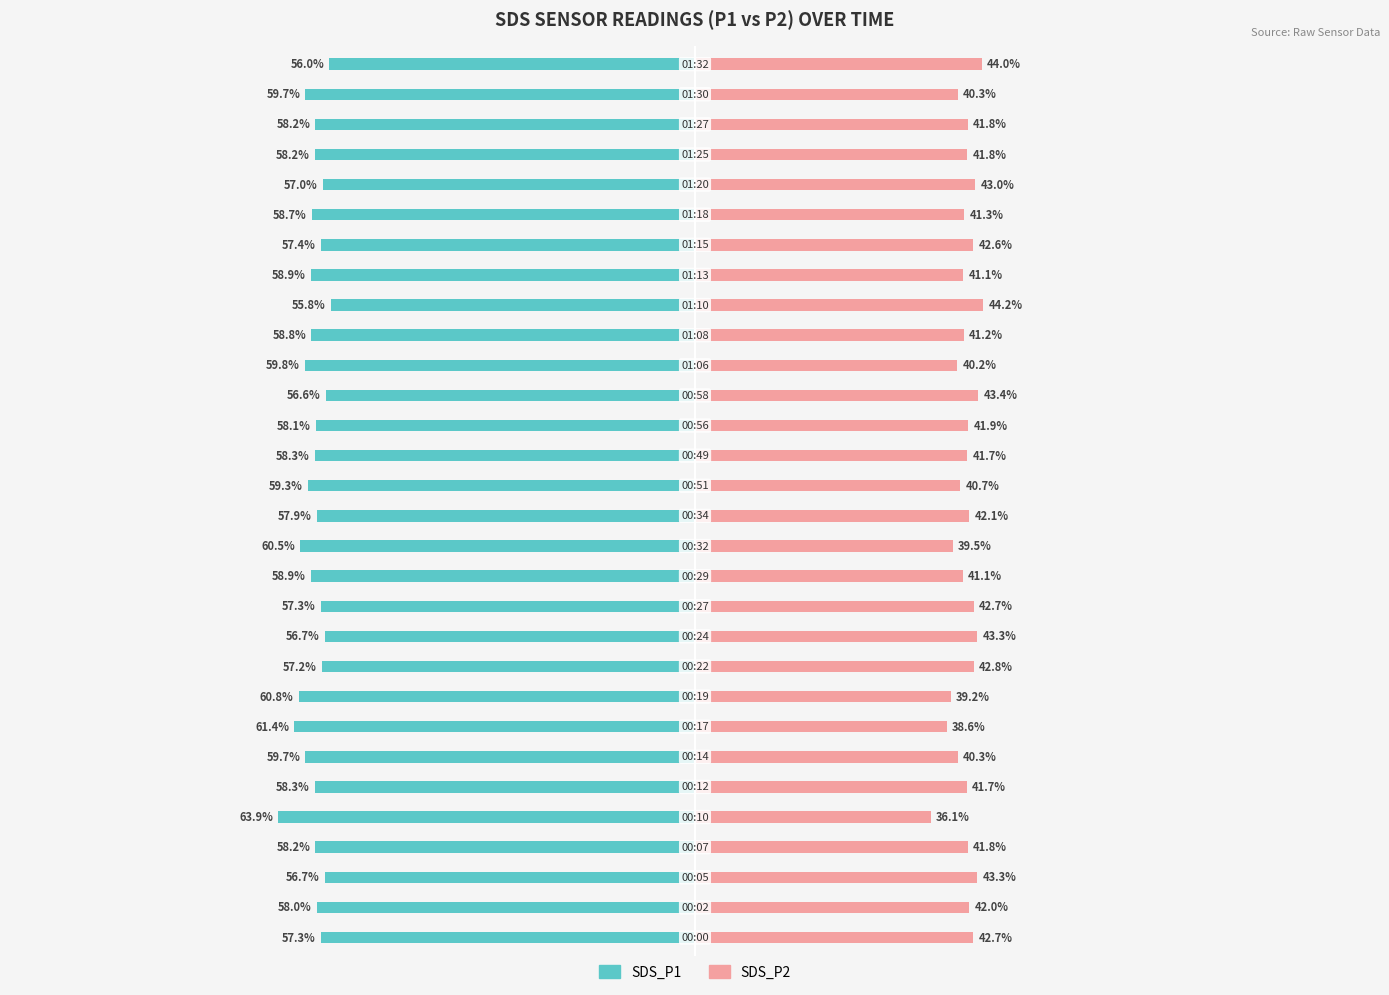

Count the number of data series in this chart.

2